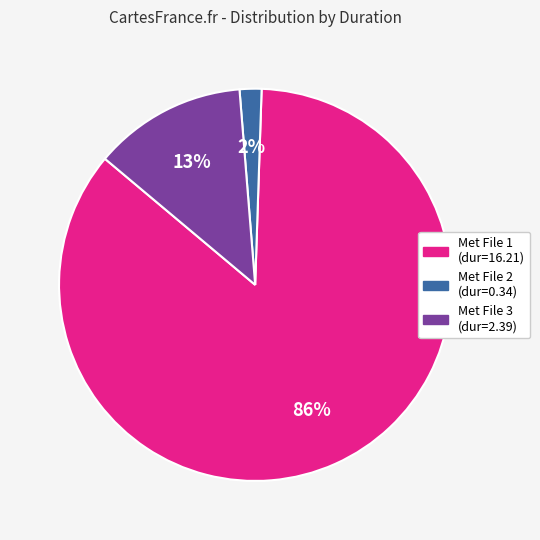

The Met File 1 (dur=16.21) slice represents 92% of the pie. True or false?

False